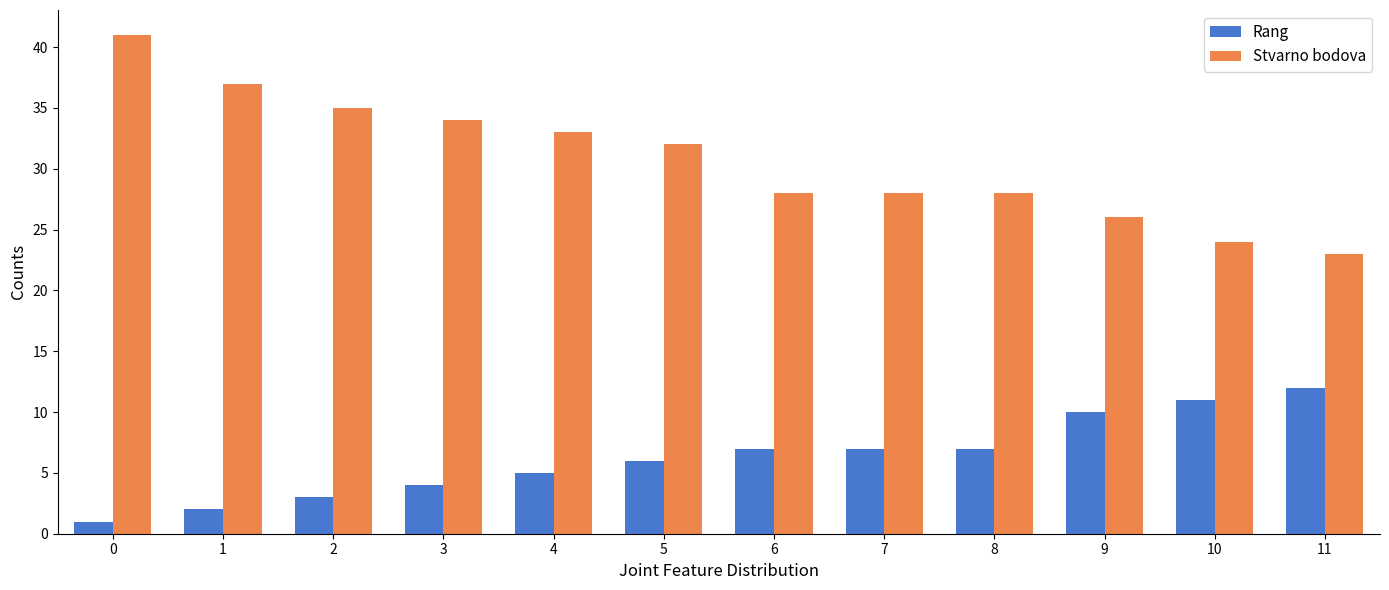

At 5, list the series in order from smallest to largest.

Rang, Stvarno bodova